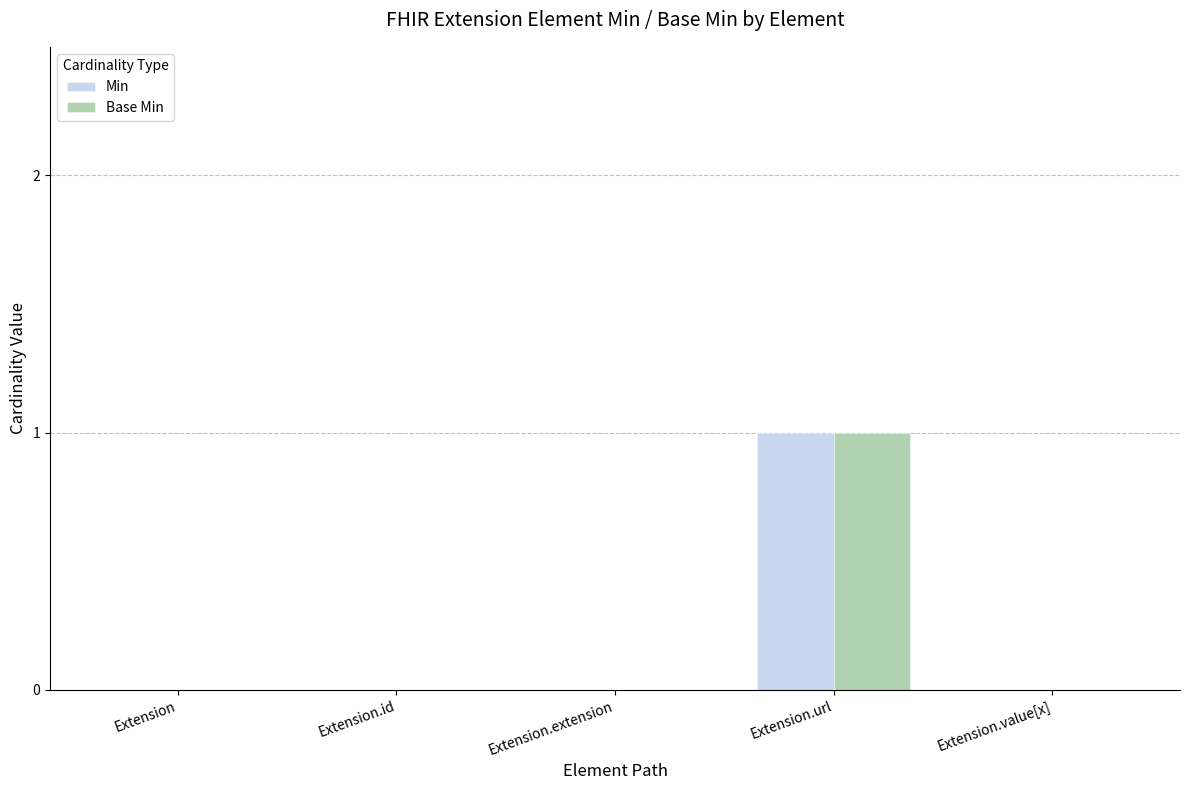

The value of Min at Extension.url is 1. True or false?

True